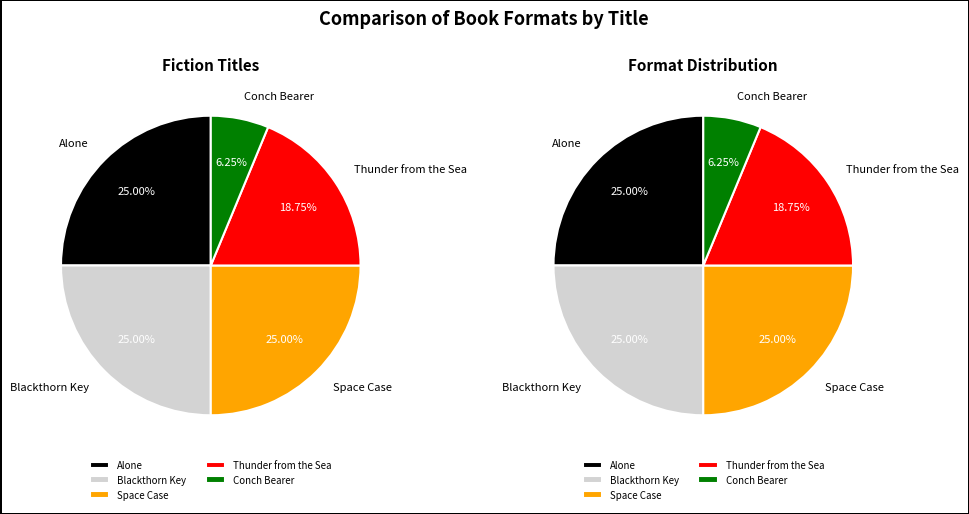

The Alone slice represents 25% of the pie. True or false?

True